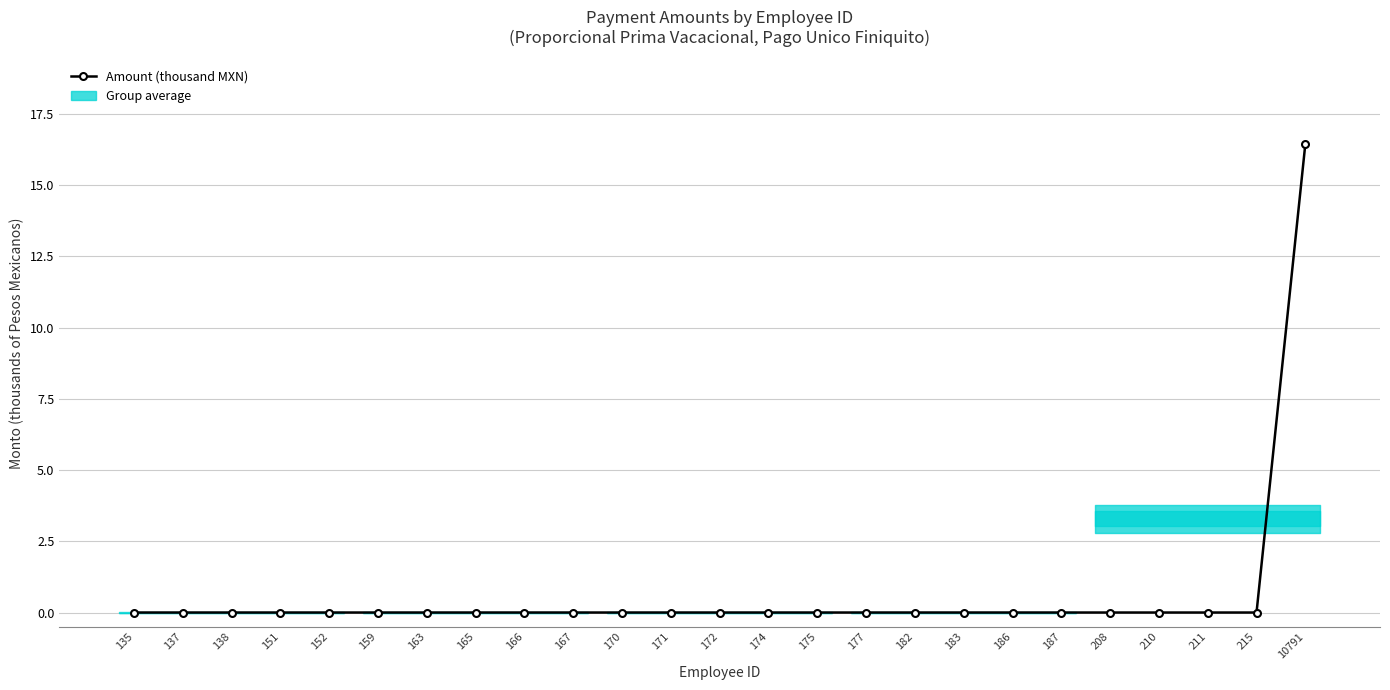

Is it true that the value at 211 is 0.0?

True